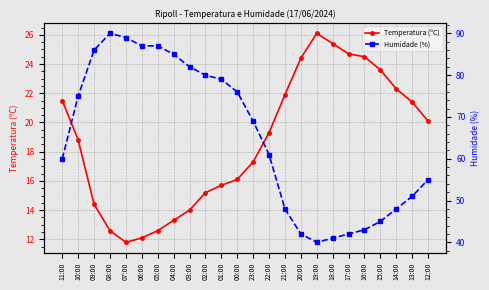

True or false: Temperatura (ºC) and Humidade (%) intersect in this chart.

False